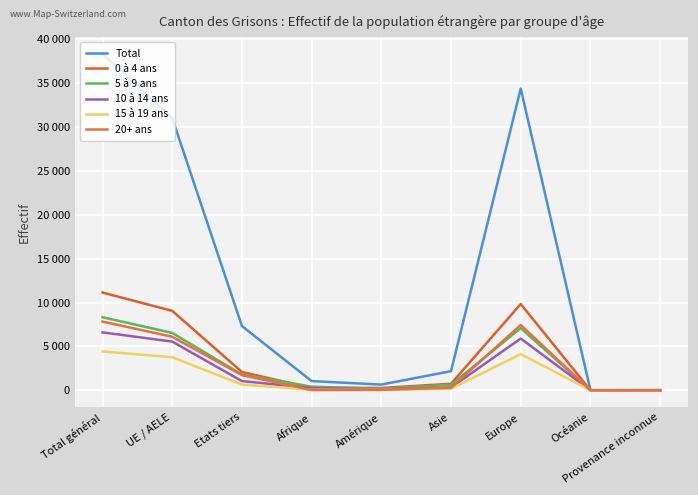

At which label does 0 à 4 ans first exceed 747?

Total général